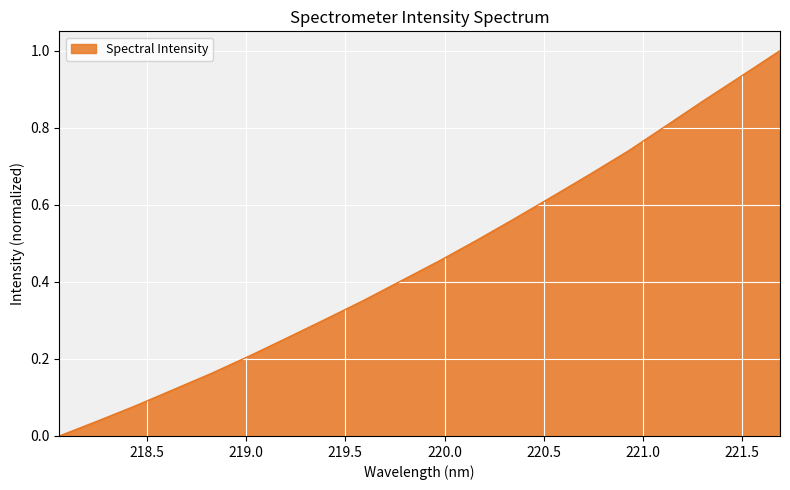

What is the sum of all values?

9.1